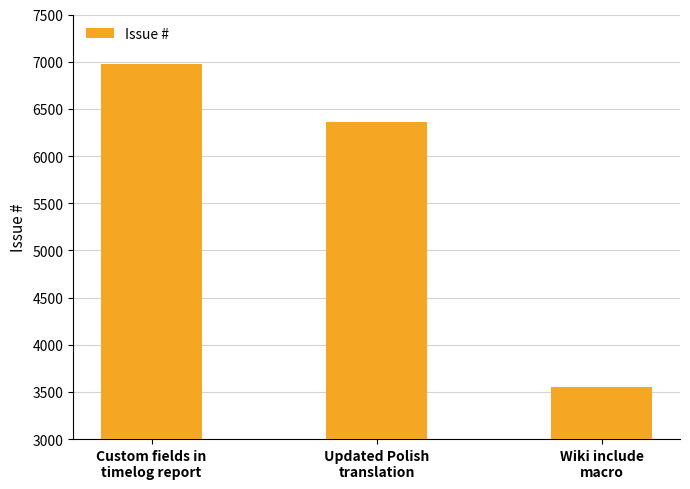

What is the difference between the values at Custom fields in
timelog report and Updated Polish
translation?

614